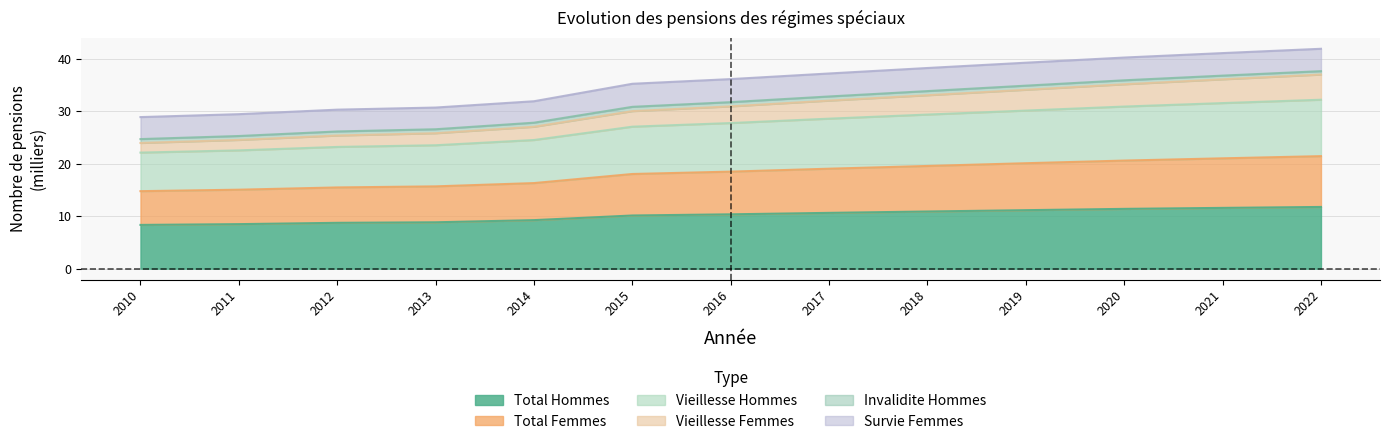

At which label does Total Femmes reach its peak?

2022